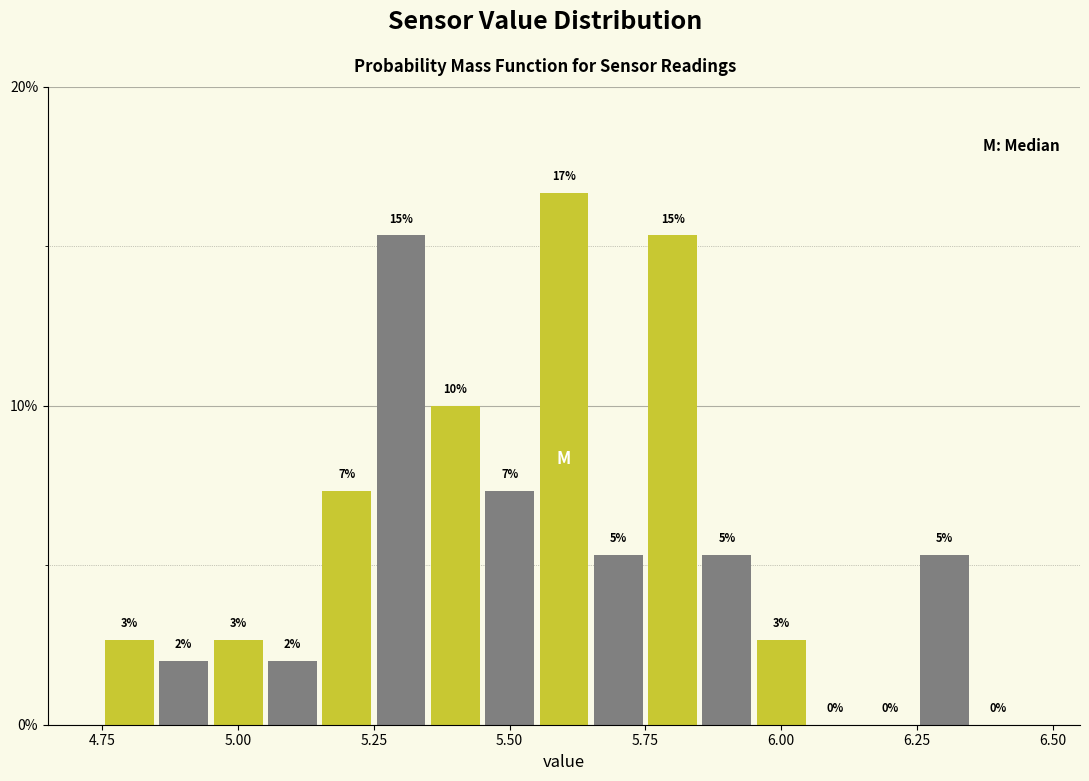

Read against the x-axis, roughly where is the centre of the tallest bar?

5.60